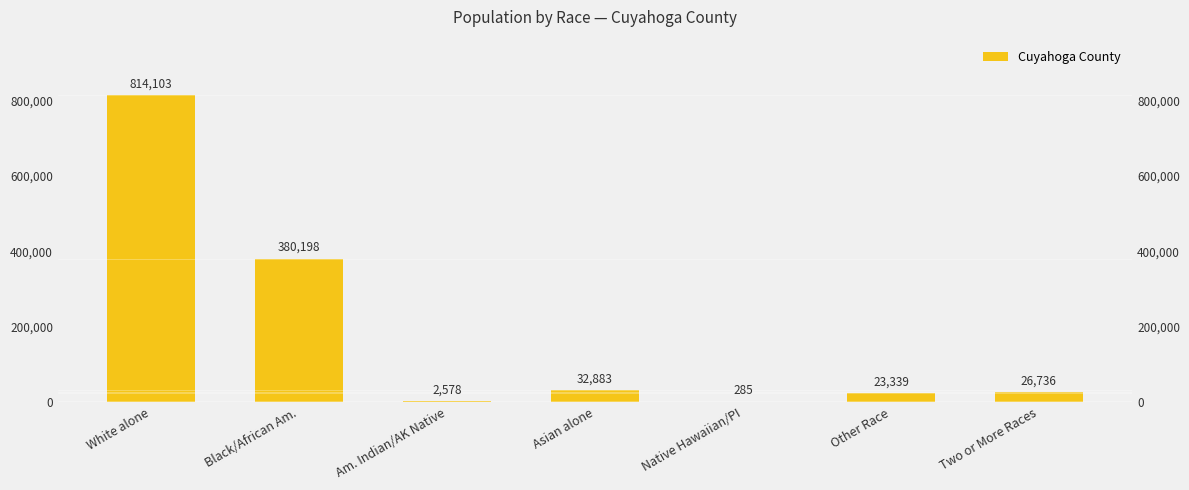

Reading left to right, extract all data points from this chart.

White alone=814103	Black/African Am.=380198	Am. Indian/AK Native=2578	Asian alone=32883	Native Hawaiian/PI=285	Other Race=23339	Two or More Races=26736